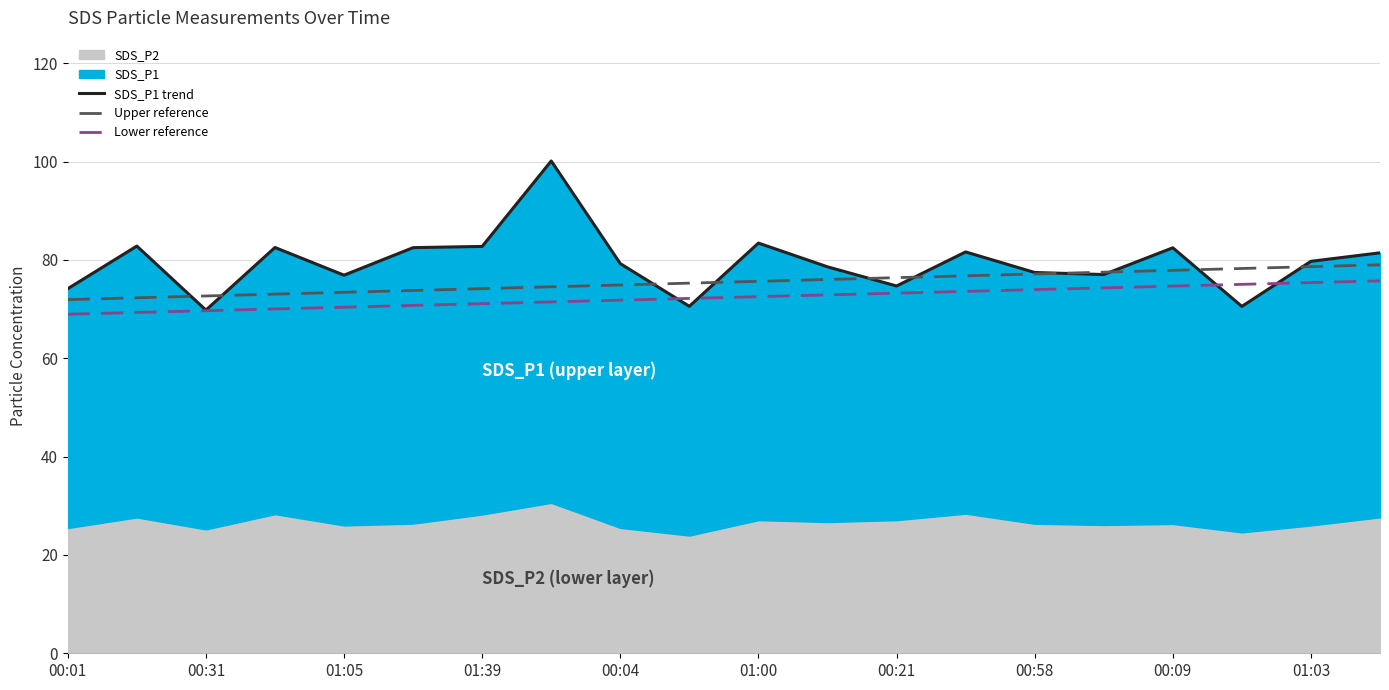

True or false: Lower reference and Upper reference intersect in this chart.

False